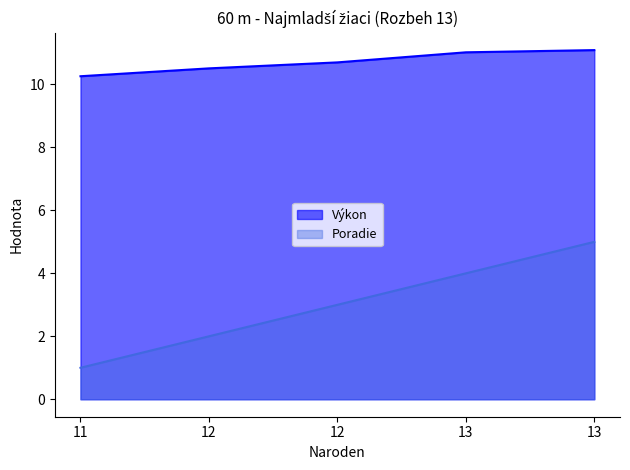

Reading right to left, transcribe all the data shown in this chart.

Poradie: 13=5.0	13=4.0	12=3.0	12=2.0	11=1.0
Výkon: 13=11.1	13=11.0	12=10.7	12=10.5	11=10.3